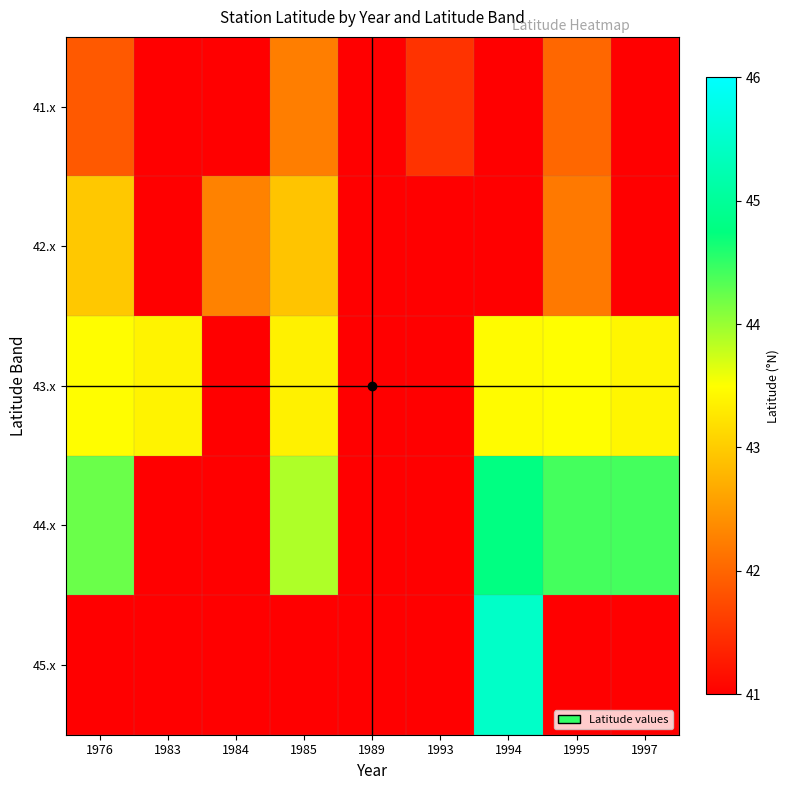

How many data points does each series have?

9